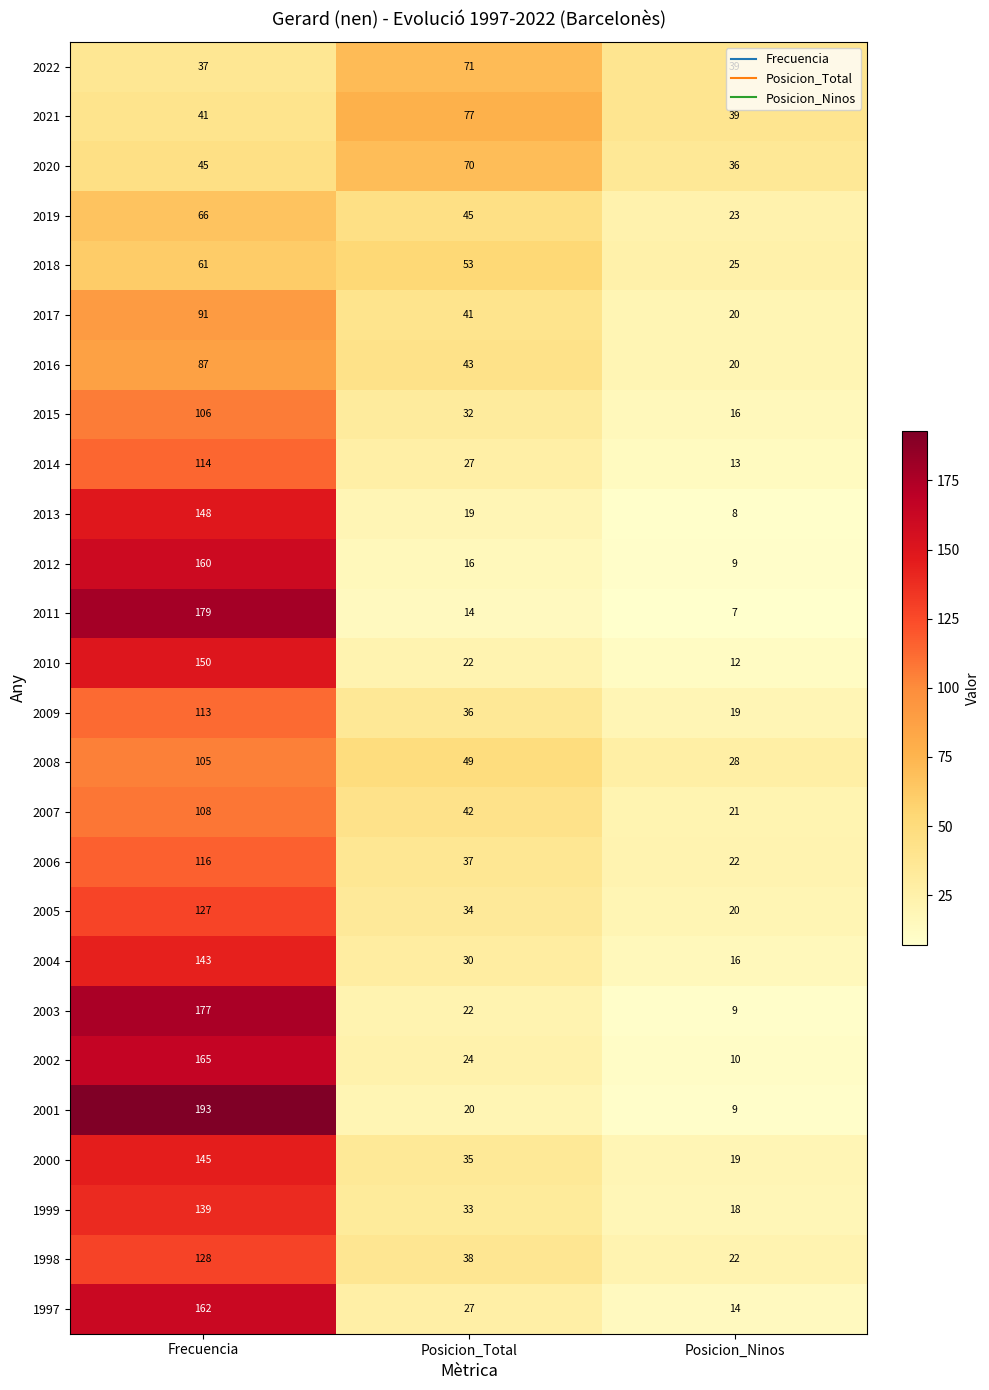

At which category is the sum across all series the highest?

Frecuencia